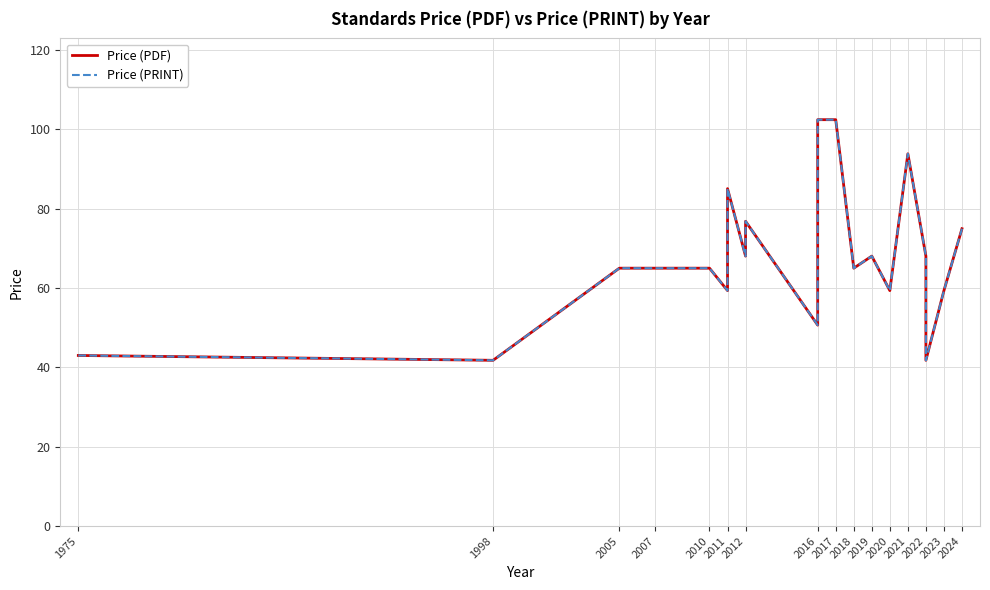

Between 2011 and 2019, which series saw the biggest shift?

Price (PDF)